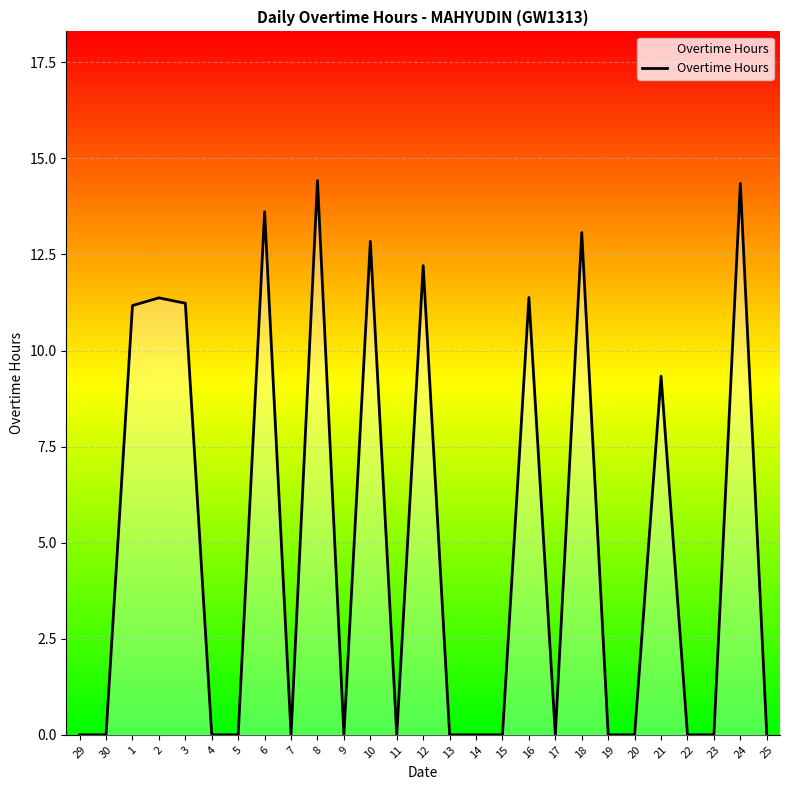

The chart shows a value of 0.0 at 30. True or false?

True